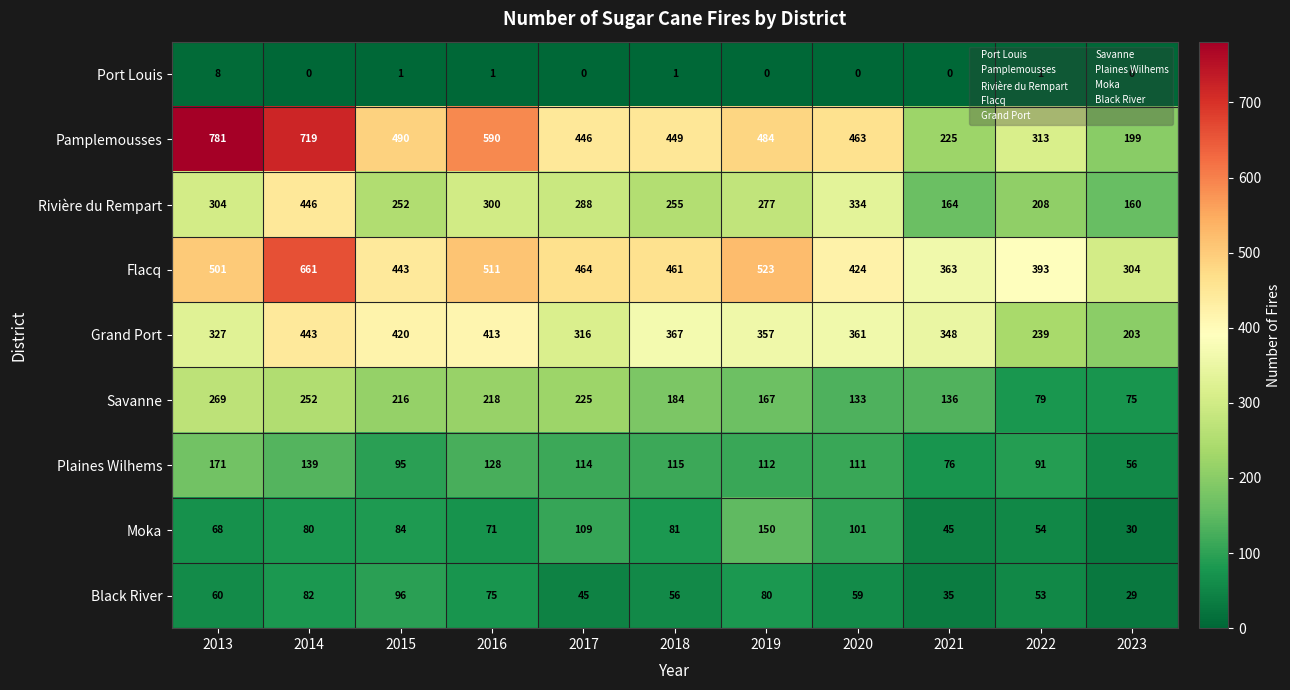

At which category is the sum across all series the highest?

2014